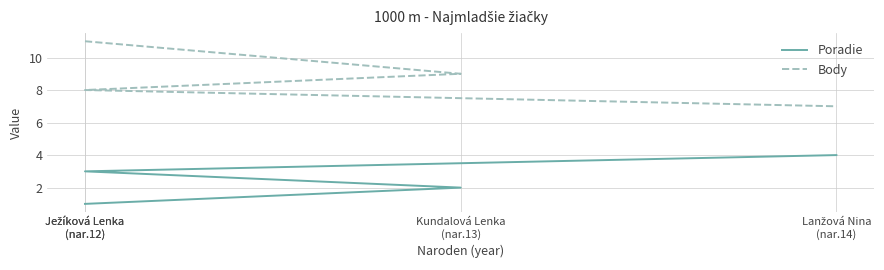

True or false: Body has a value of 13 at Ježíková Lenka
(nar.12).

False